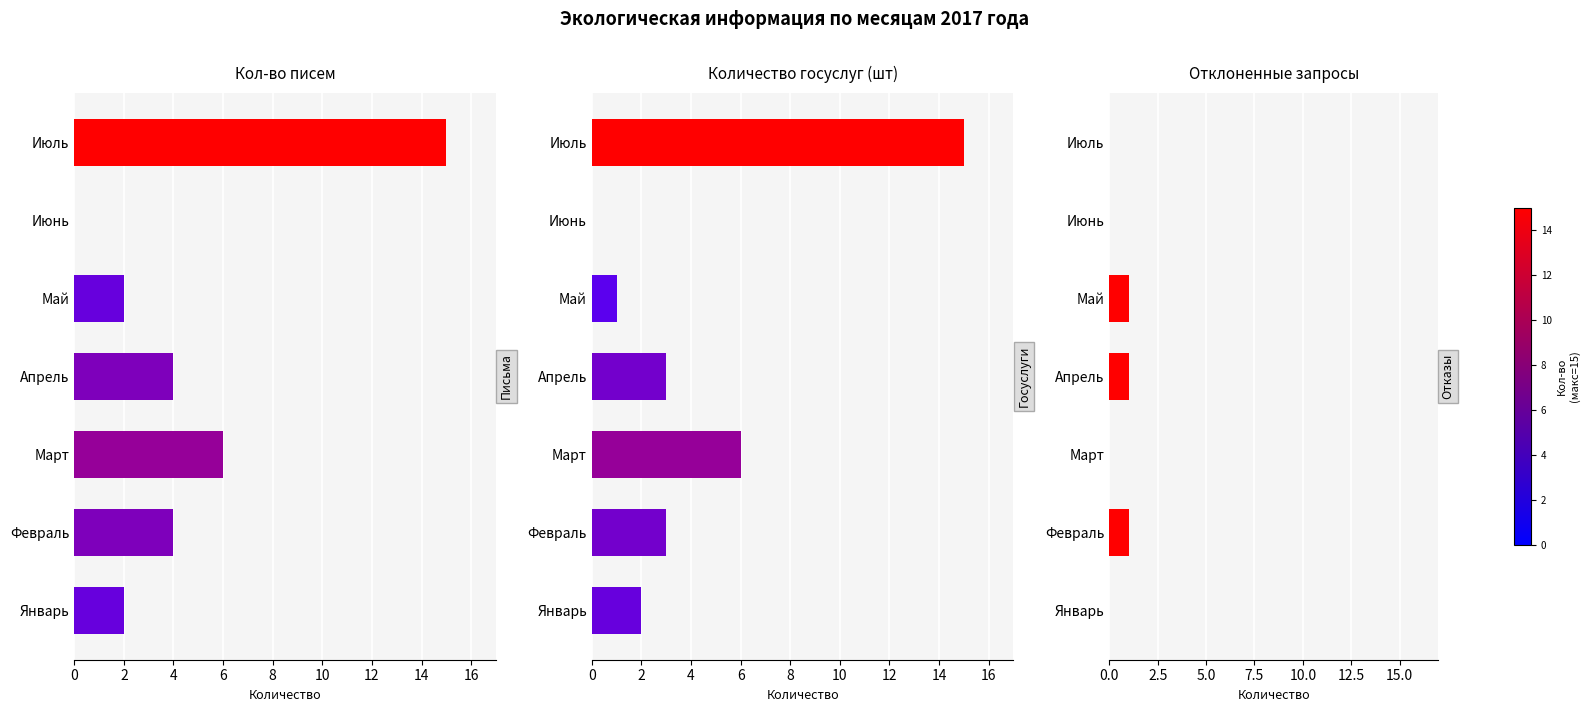

How many distinct data groups are displayed?

3